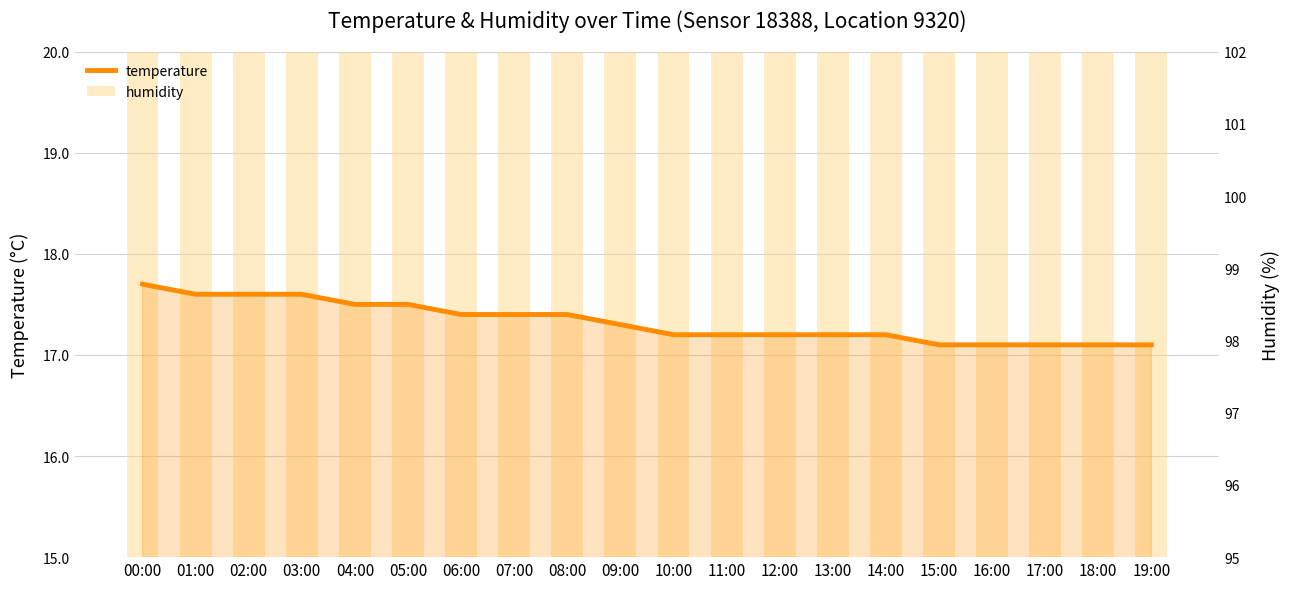

What is the minimum value for humidity?

99.9